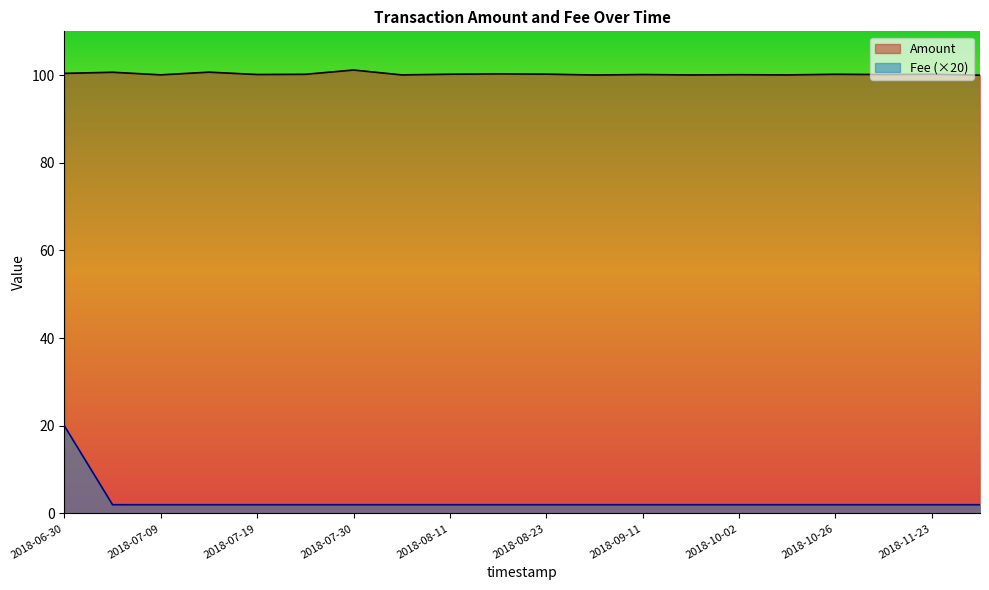

The value of Amount at 2018-06-30 is 160.2. True or false?

False